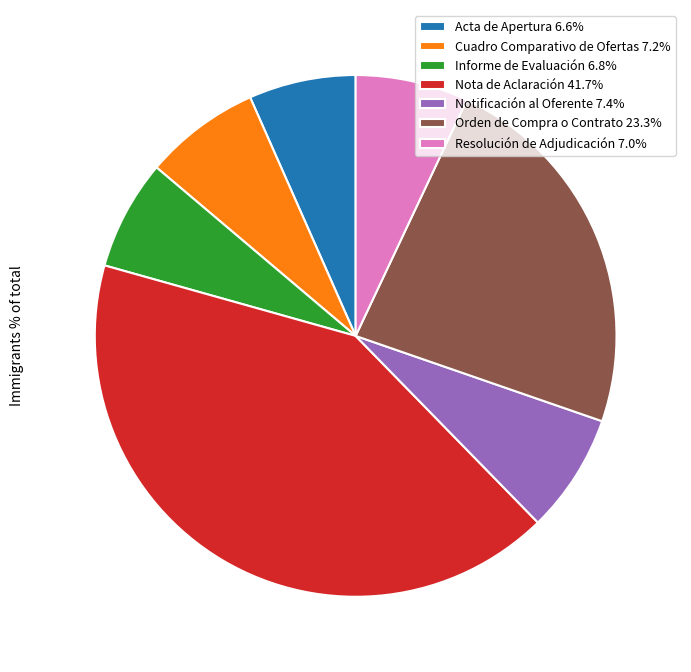

What is the ratio of the value at Informe de Evaluación 6.8% to the value at Notificación al Oferente 7.4%?

0.9